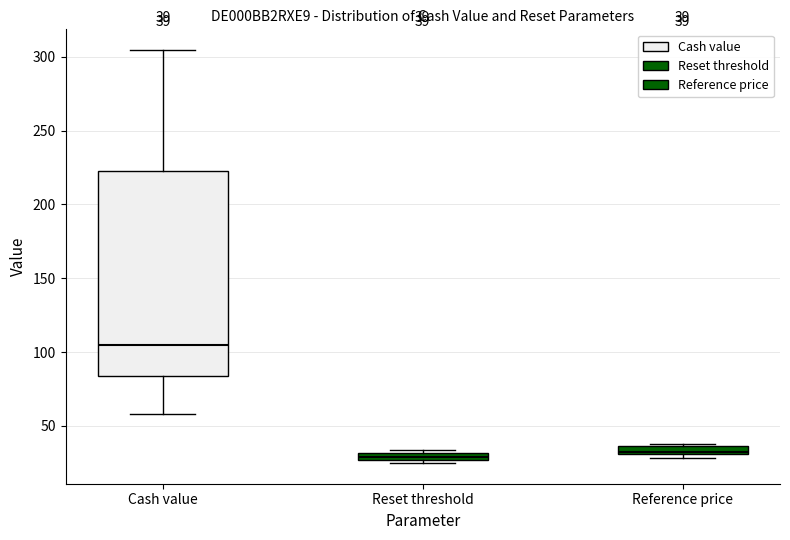

Comparing the boxes themselves (not the whiskers), which one is the tallest?

Cash value